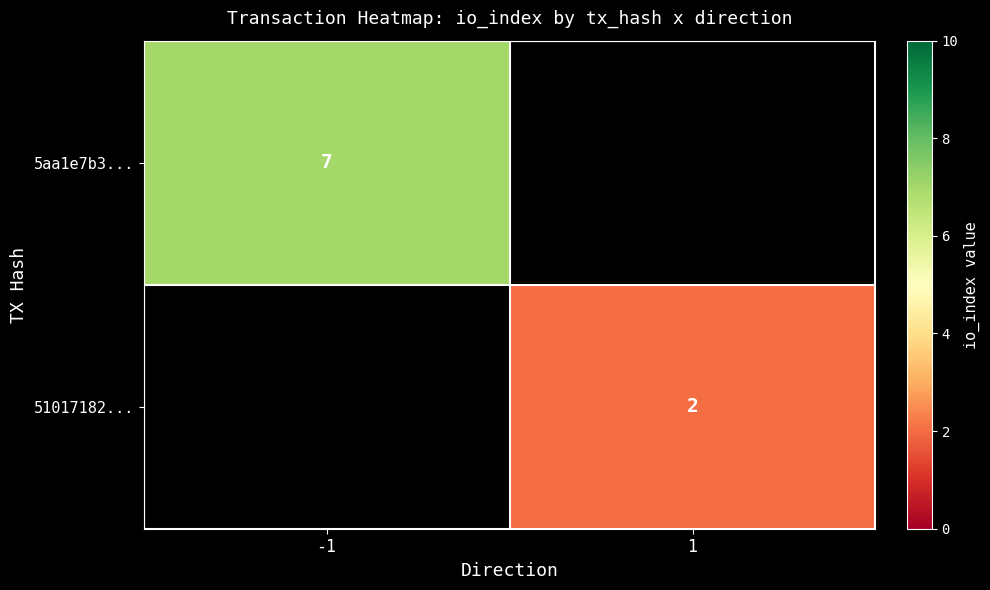

Is it true that 5aa1e7b3... equals 7 at -1?

True